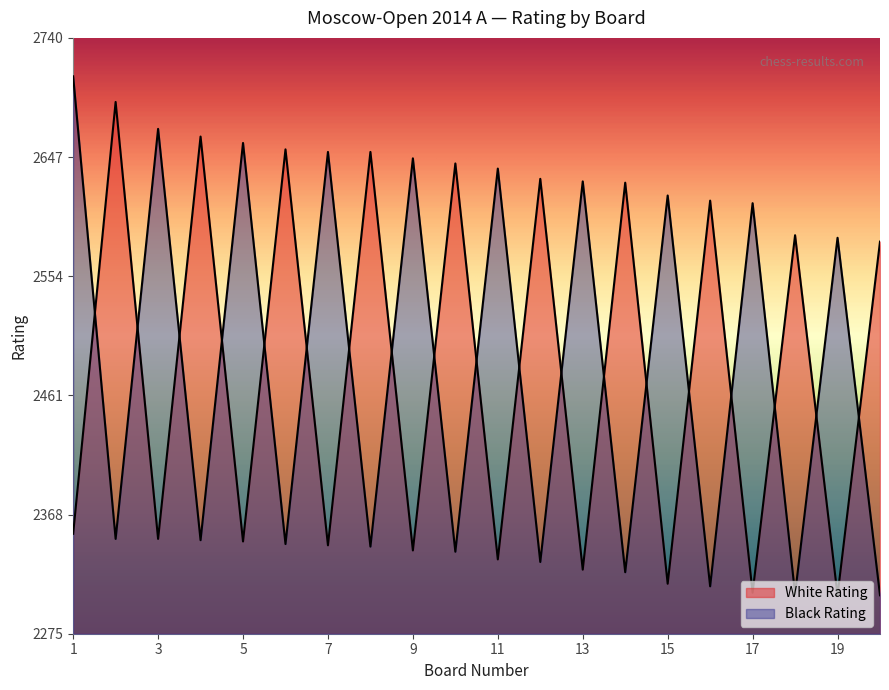

How many categories are shown in the chart?

20